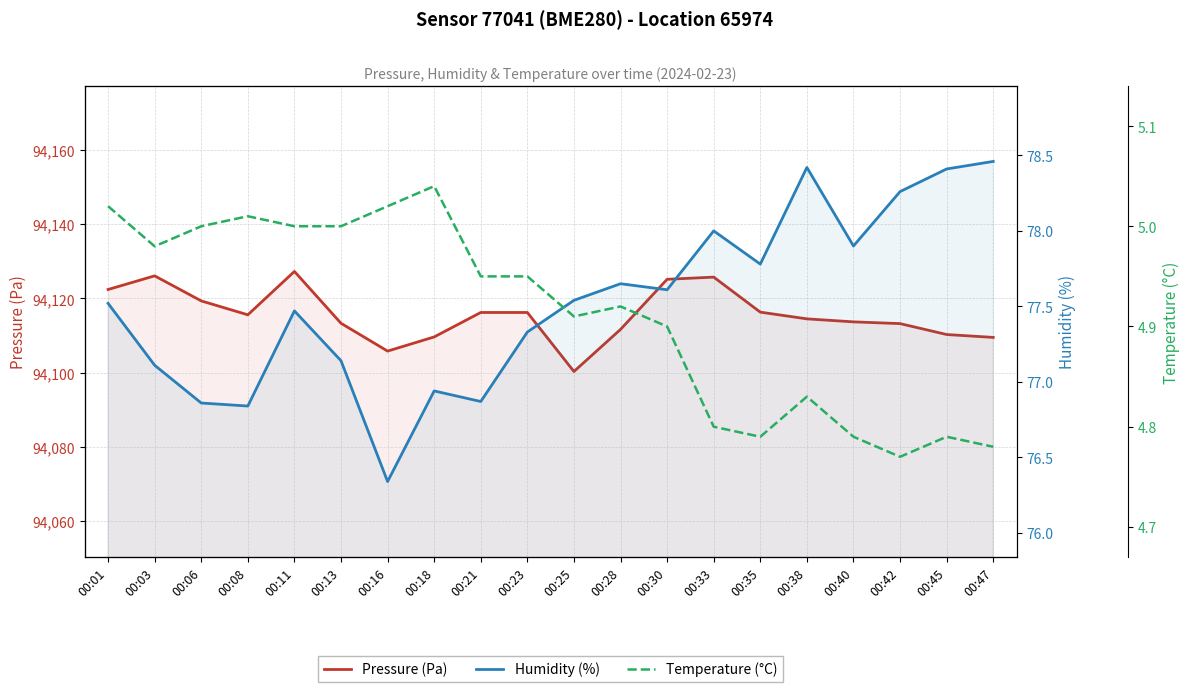

What is the value of the Humidity (%) point at the 17th from the left?

77.9